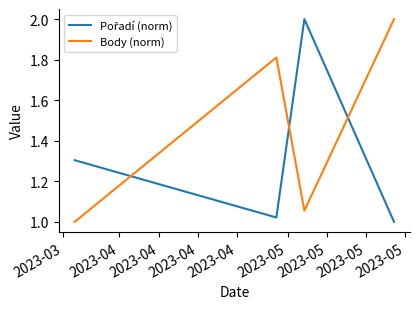

What is the difference between the second highest and second lowest values in the Body (norm) series?

0.8